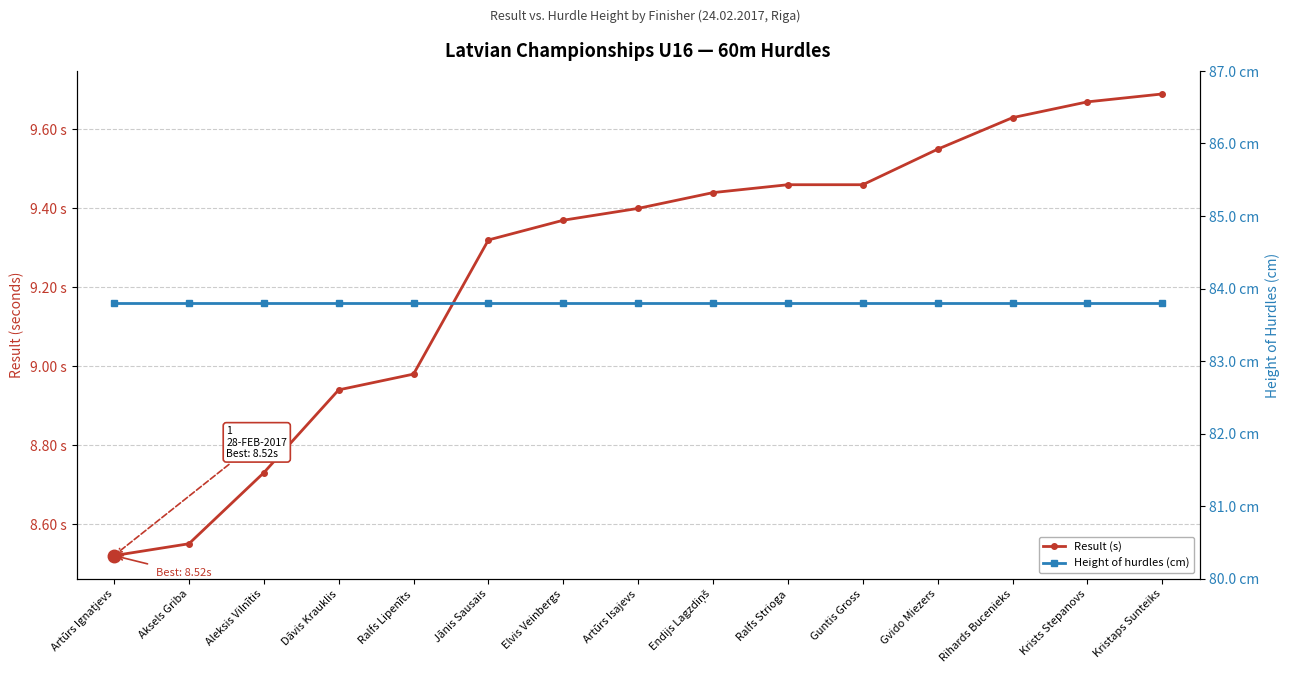

Reading right to left, what are all the values shown in this chart?

Result (s): Kristaps Sunteiks=9.7	Krists Stepanovs=9.7	Rihards Bucenieks=9.6	Gvido Miezers=9.6	Guntis Gross=9.5	Ralfs Strioga=9.5	Endijs Lagzdiņš=9.4	Artūrs Isajevs=9.4	Elvis Veinbergs=9.4	Jānis Sausais=9.3	Ralfs Lipenīts=9.0	Dāvis Krauklis=8.9	Aleksis Vilnītis=8.7	Aksels Griba=8.6	Artūrs Ignatjevs=8.5
Height of hurdles (cm): Kristaps Sunteiks=83.8	Krists Stepanovs=83.8	Rihards Bucenieks=83.8	Gvido Miezers=83.8	Guntis Gross=83.8	Ralfs Strioga=83.8	Endijs Lagzdiņš=83.8	Artūrs Isajevs=83.8	Elvis Veinbergs=83.8	Jānis Sausais=83.8	Ralfs Lipenīts=83.8	Dāvis Krauklis=83.8	Aleksis Vilnītis=83.8	Aksels Griba=83.8	Artūrs Ignatjevs=83.8